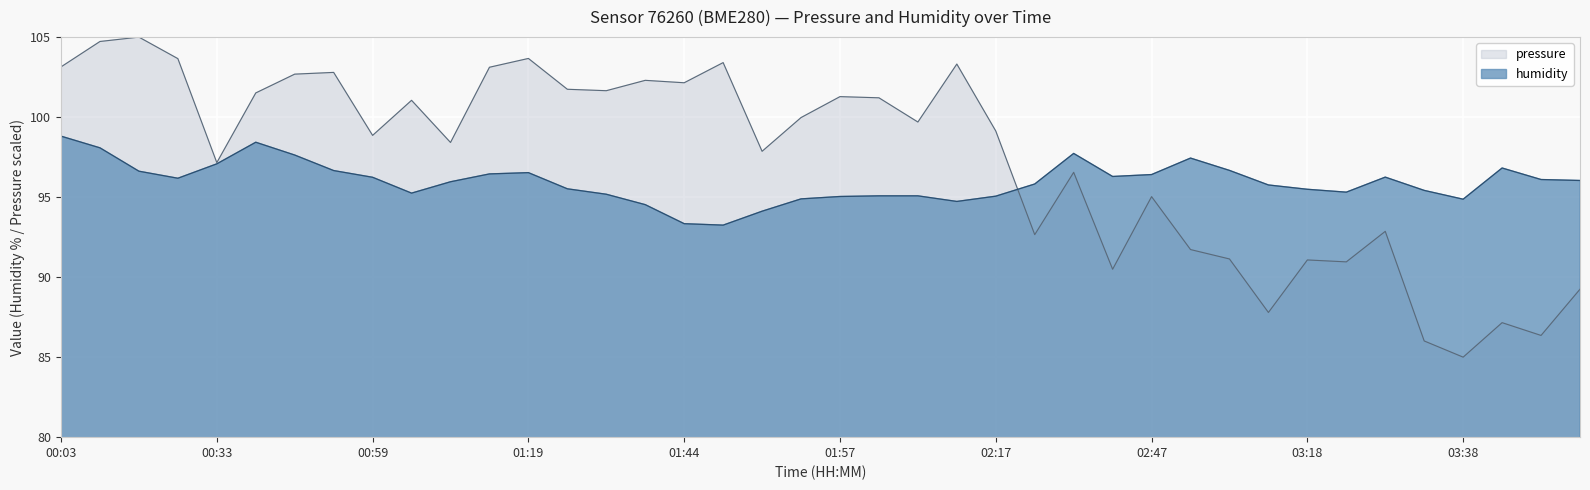

Is it true that pressure equals 86.0 at 03:35?

True